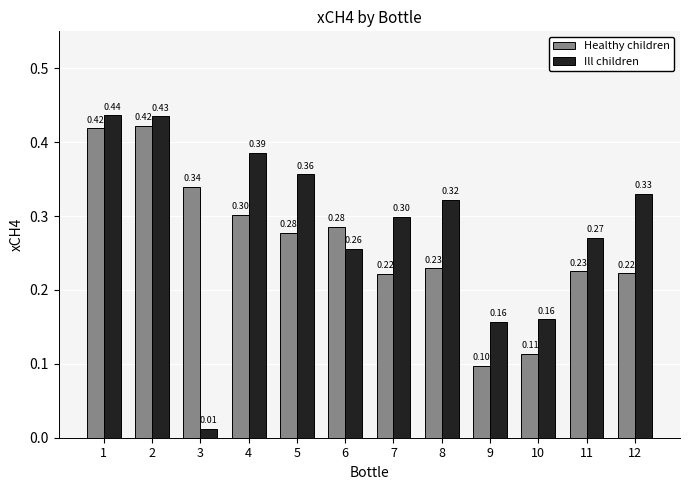

What is the value of the Ill children bar at the 7th from the left?

0.3